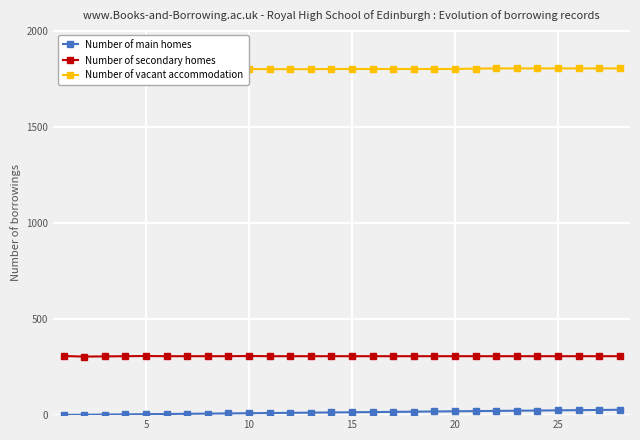

True or false: Number of secondary homes and Number of main homes cross at least once.

False